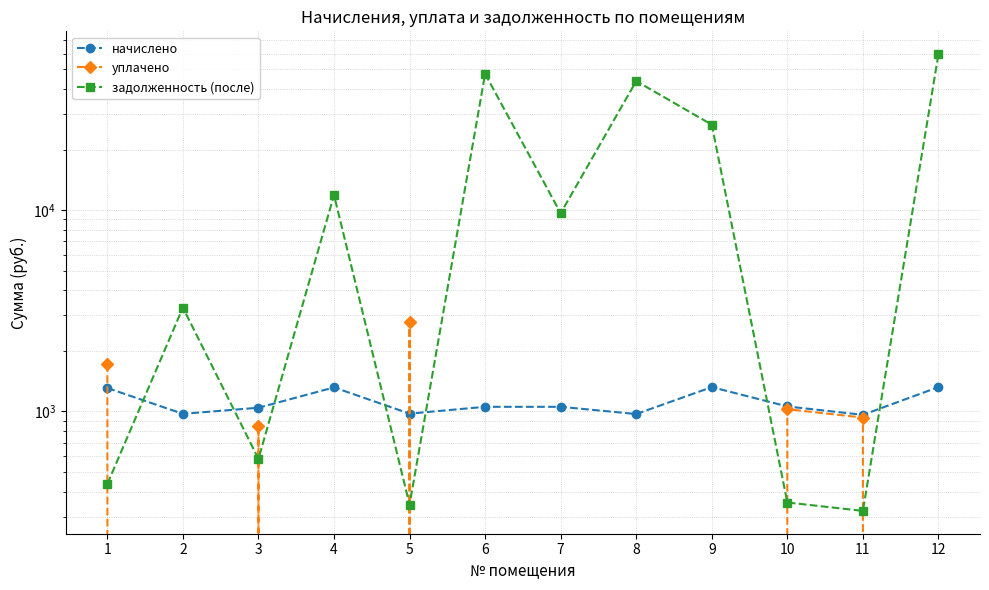

What is the difference between the уплачено values at 10 and 12?

1026.5